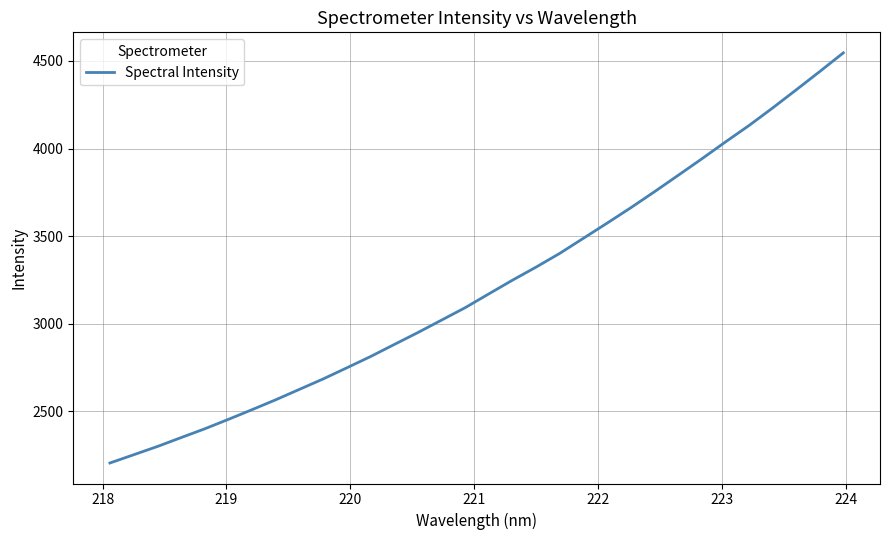

What is the difference between the maximum and minimum values?

2341.6